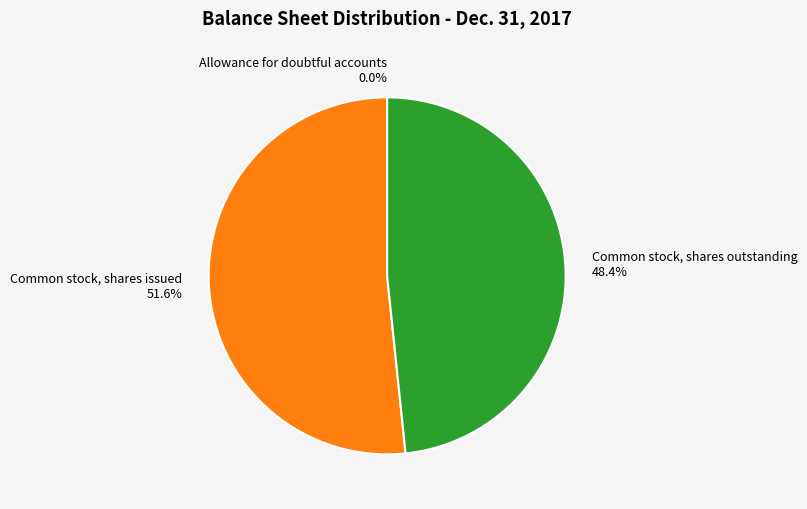

What percentage do Common stock, shares issued and Common stock, shares outstanding together represent?

100.0%